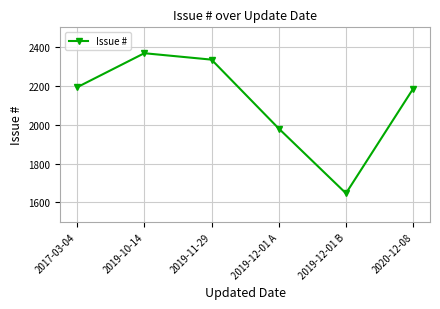

What is the label of the 1st point from the left?

2017-03-04